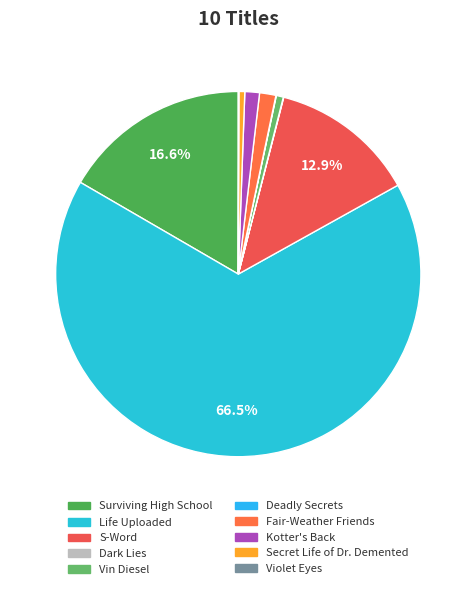

What is the change in value from Vin Diesel to Kotter's Back?

+20847912